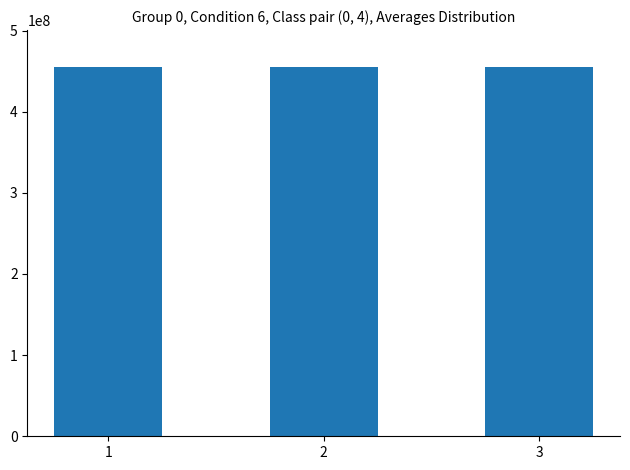

What is the average value?

455101988